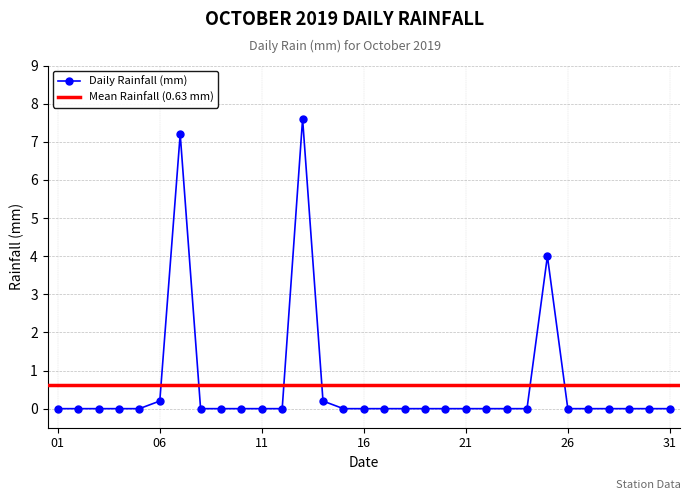

At which category does the chart reach its peak across all series?

2019-10-13